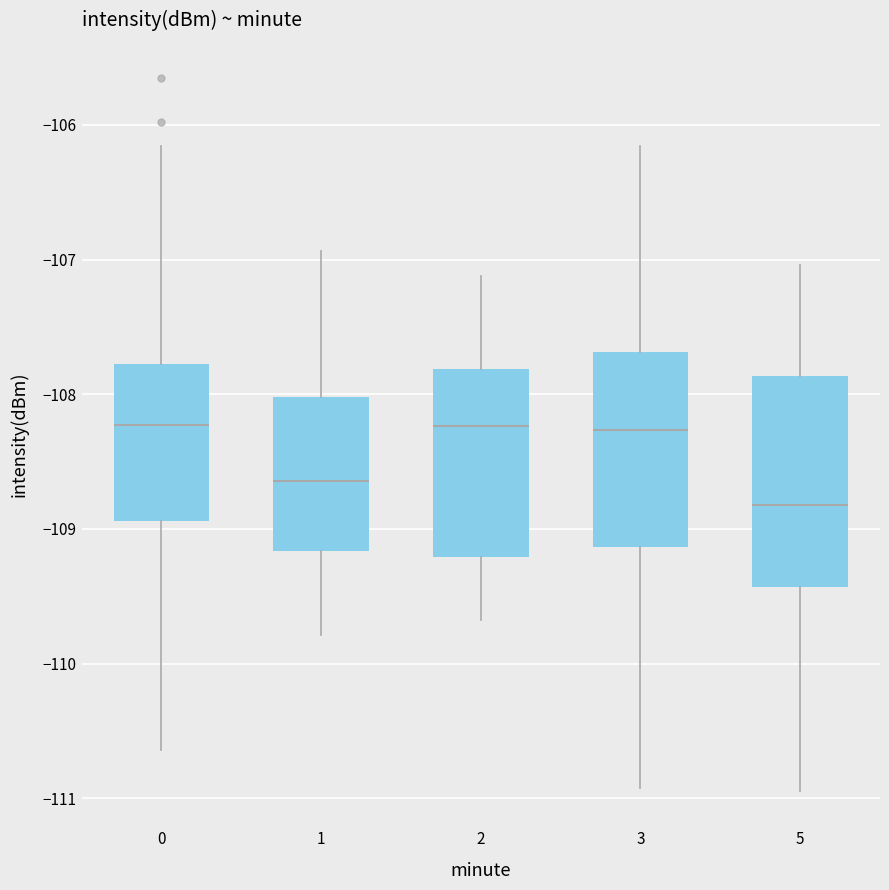

Where is the lower edge of the box at x = 0 on the y-axis? The values are not printed on the chart, so give them approximately, as read against the axis.

-108.9